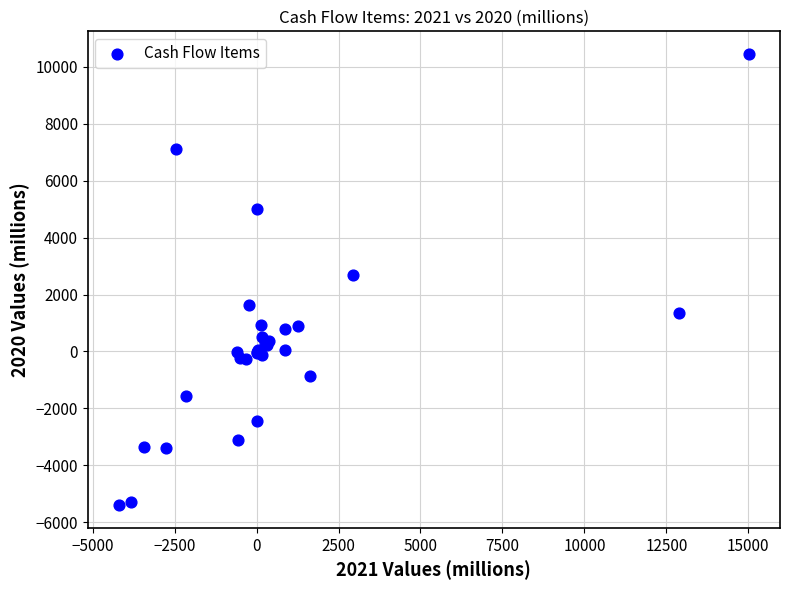

What Y value in the scatter plot is closest to 2523?

2698